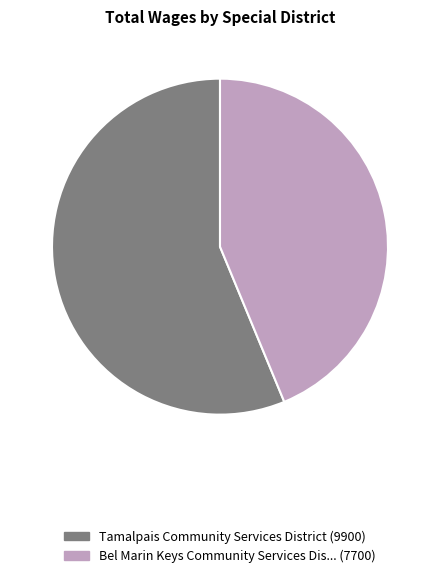

Is there a majority slice in this chart?

Yes